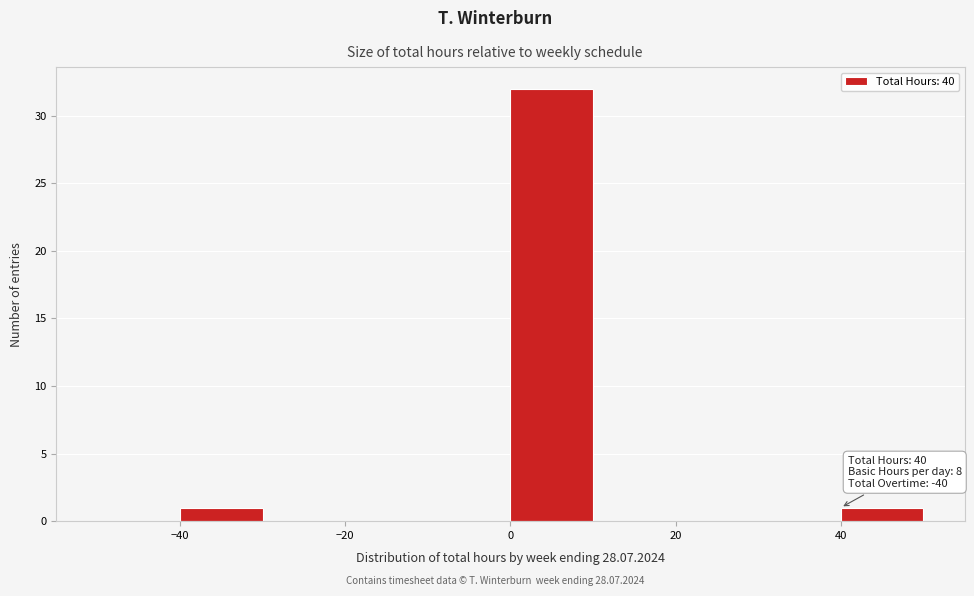

Which range on the x-axis has the tallest bar?

0 to 10